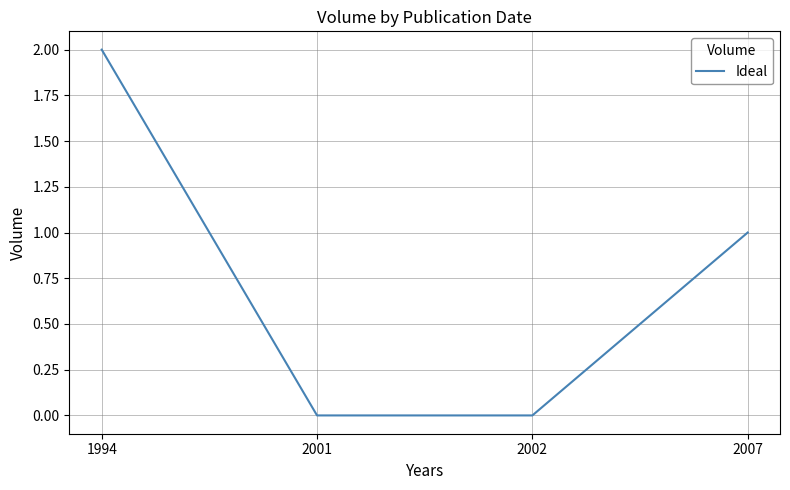

Reading left to right, extract all data points from this chart.

1994=2	2001=0	2002=0	2007=1